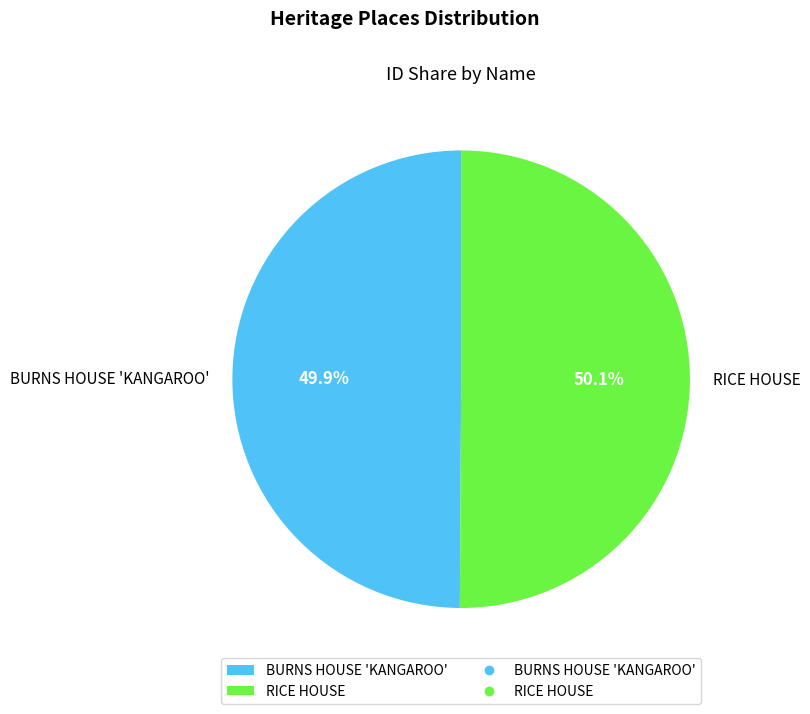

Approximately how many times larger is the value at BURNS HOUSE 'KANGAROO' compared to RICE HOUSE?

1.0